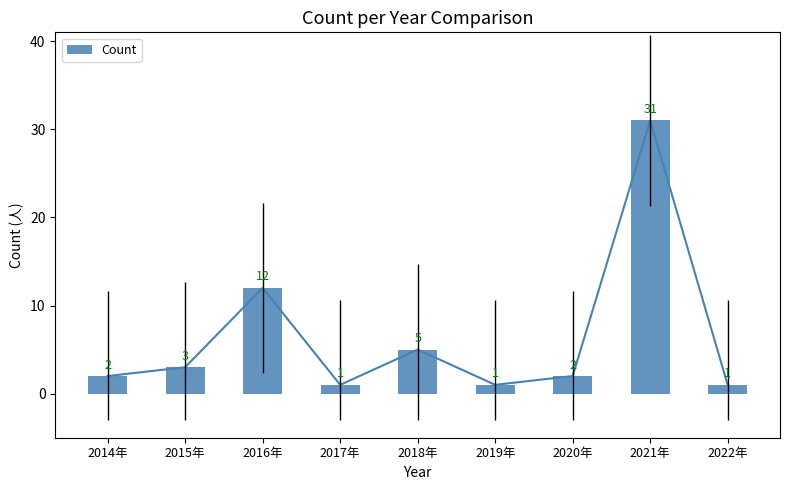

How many categories are shown in the chart?

9